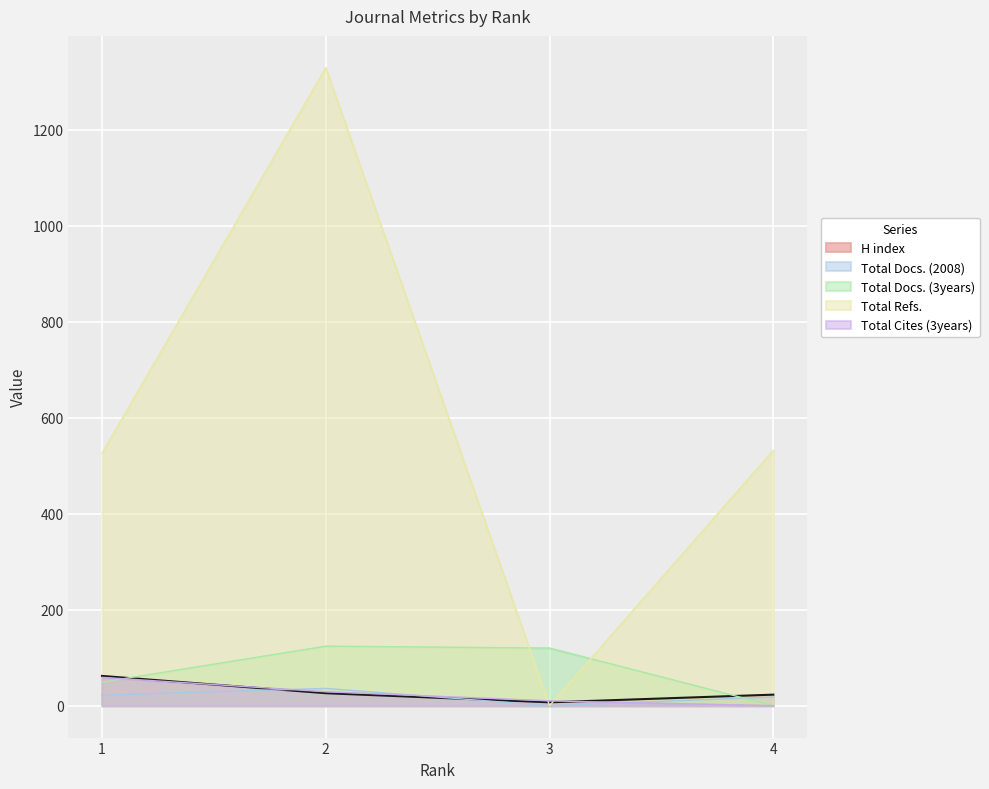

Which series ends up on top after the final intersection of Total Docs. (2008) and Total Docs. (3years)?

Total Docs. (2008)